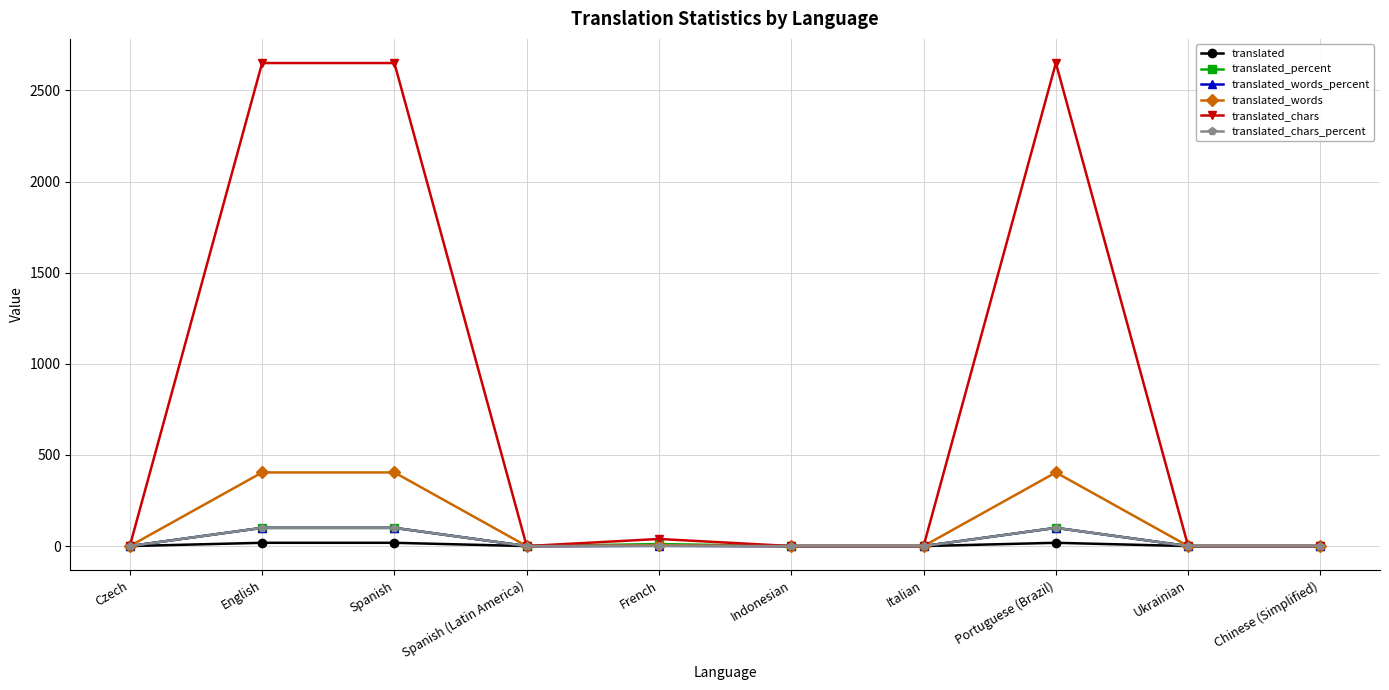

Is the value of translated_chars_percent at Italian greater than the value of translated_percent at English?

No